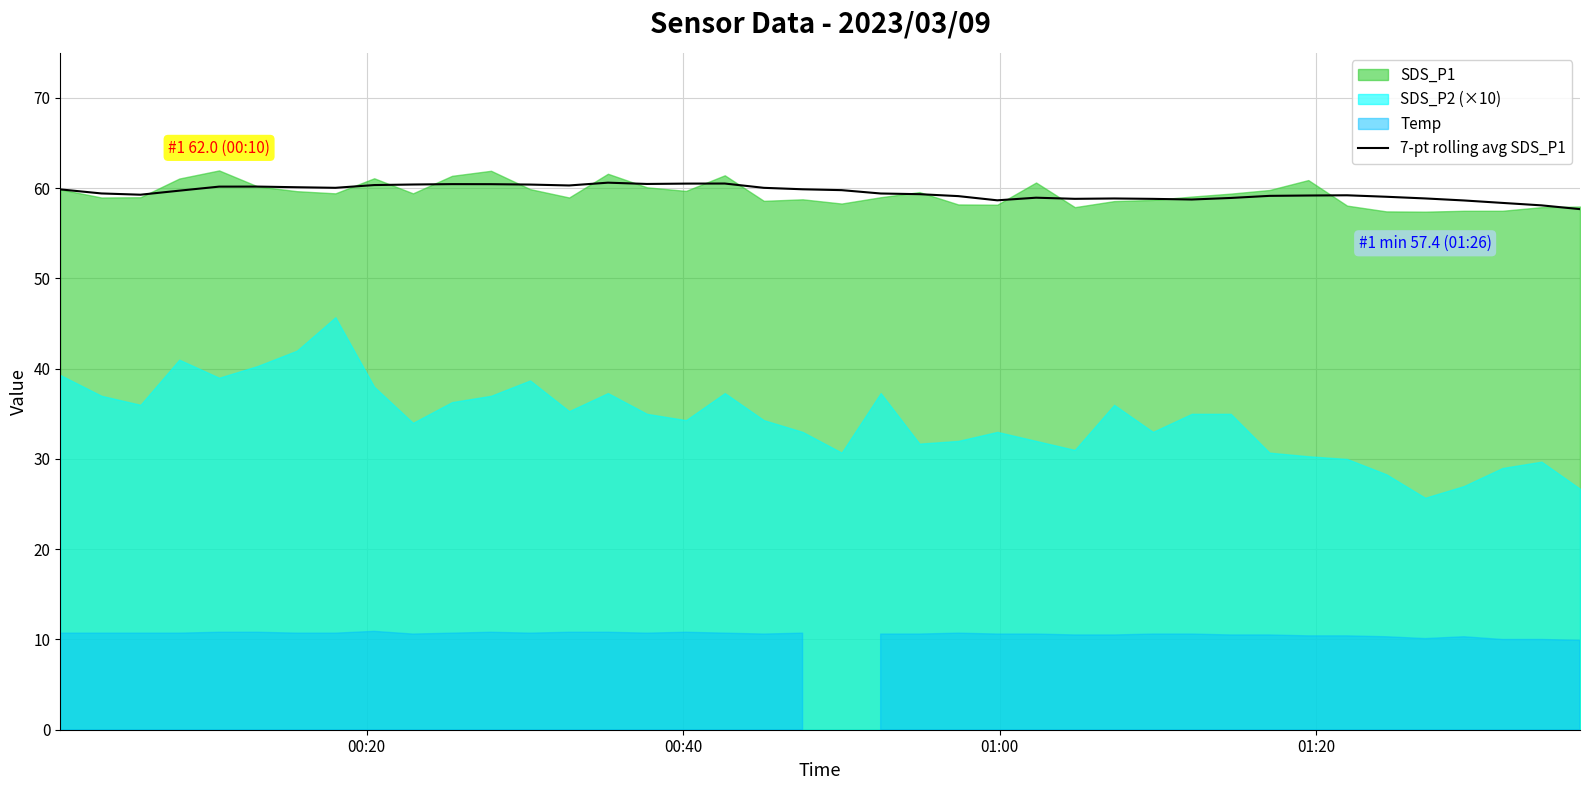

What is the highest value of the 7-pt rolling avg SDS_P1 series?

60.6